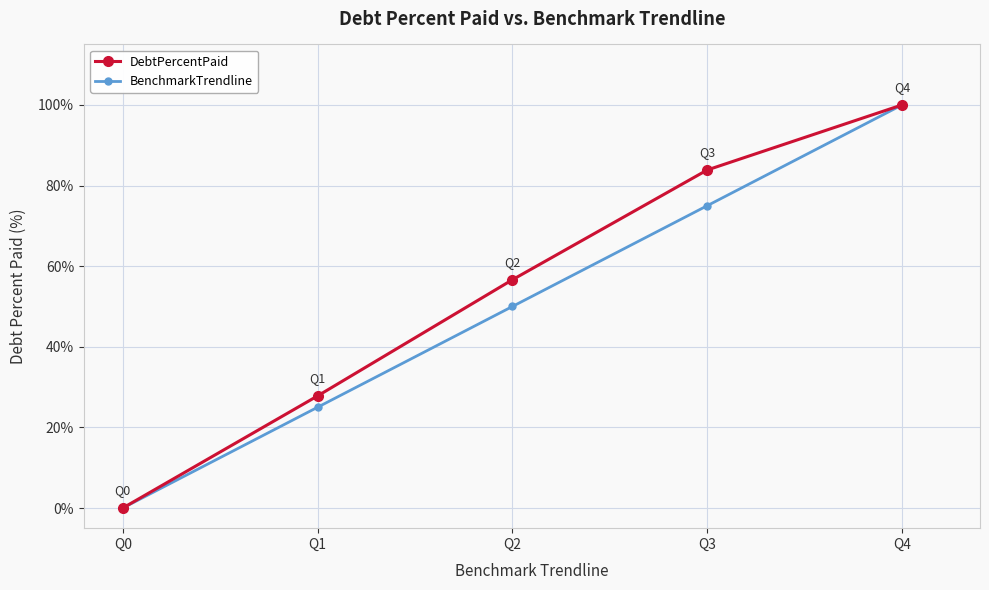

Rank the categories by BenchmarkTrendline value from highest to lowest.

Q4, Q3, Q2, Q1, Q0